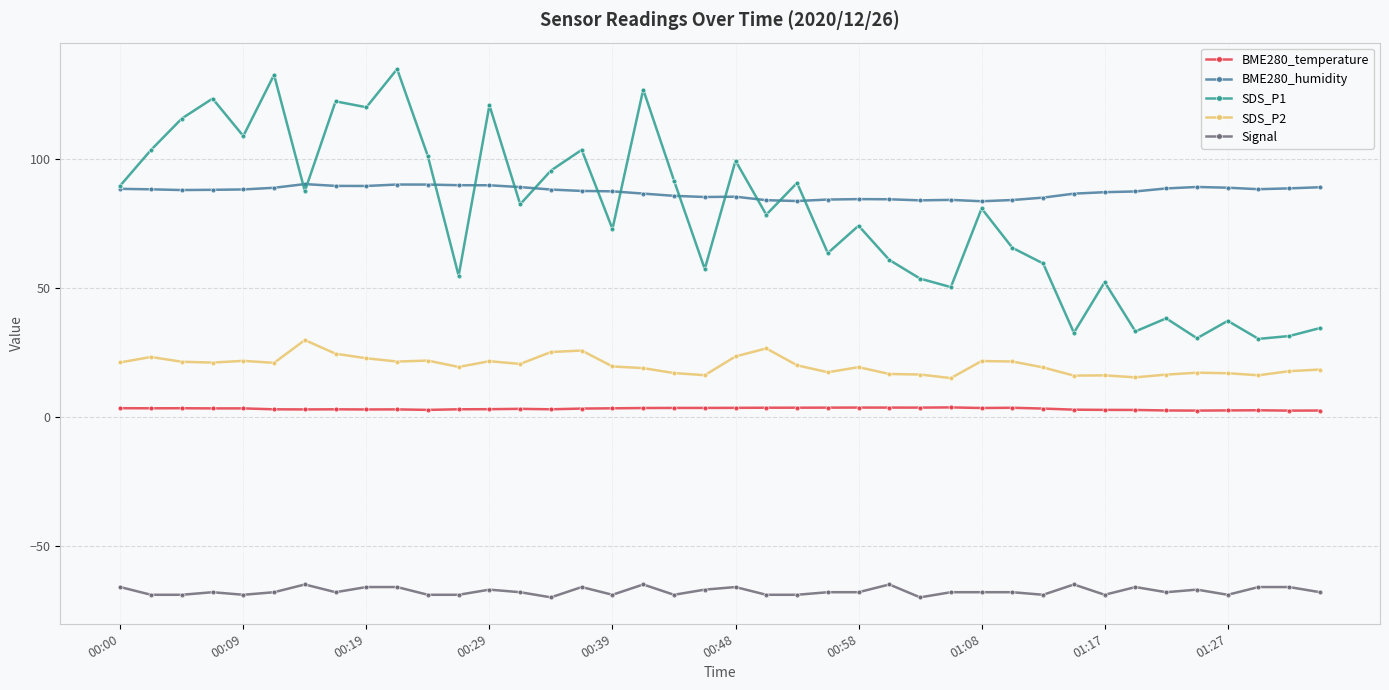

True or false: BME280_humidity and SDS_P2 intersect in this chart.

False